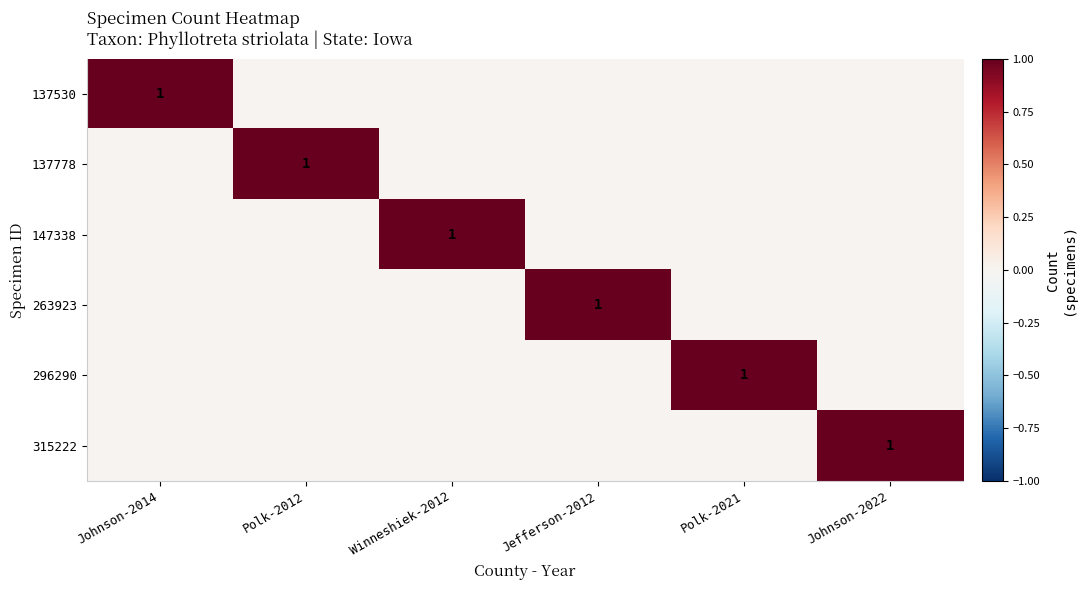

Is it true that 315222 equals 1 at Johnson-2022?

True